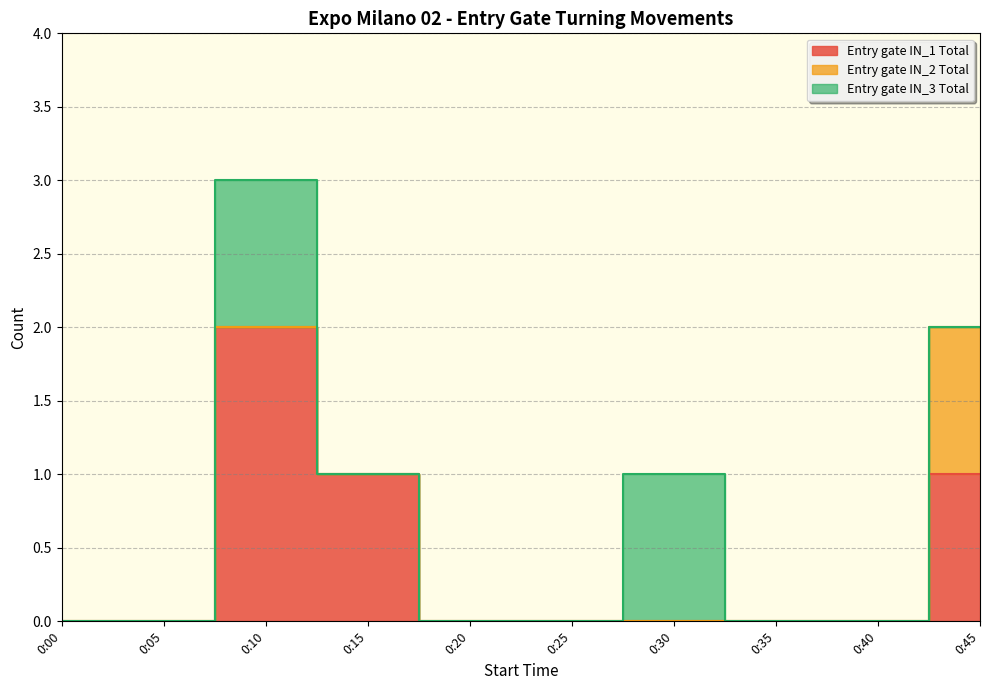

Is the value of Entry gate IN_3 Total at 0:10 greater than the value of Entry gate IN_1 Total at 0:30?

Yes